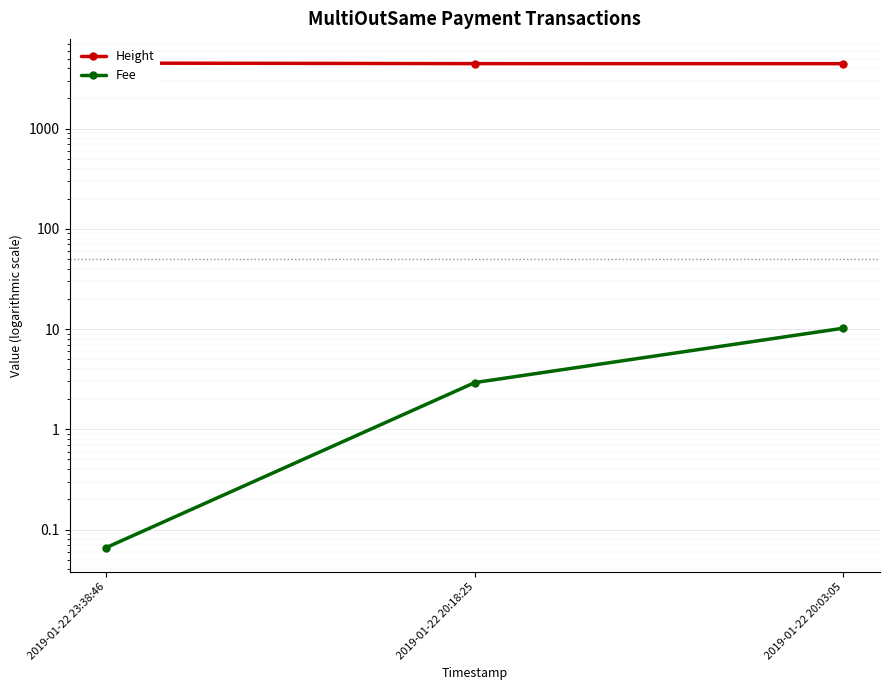

What is the label of the 3rd point from the right?

2019-01-22 23:38:46